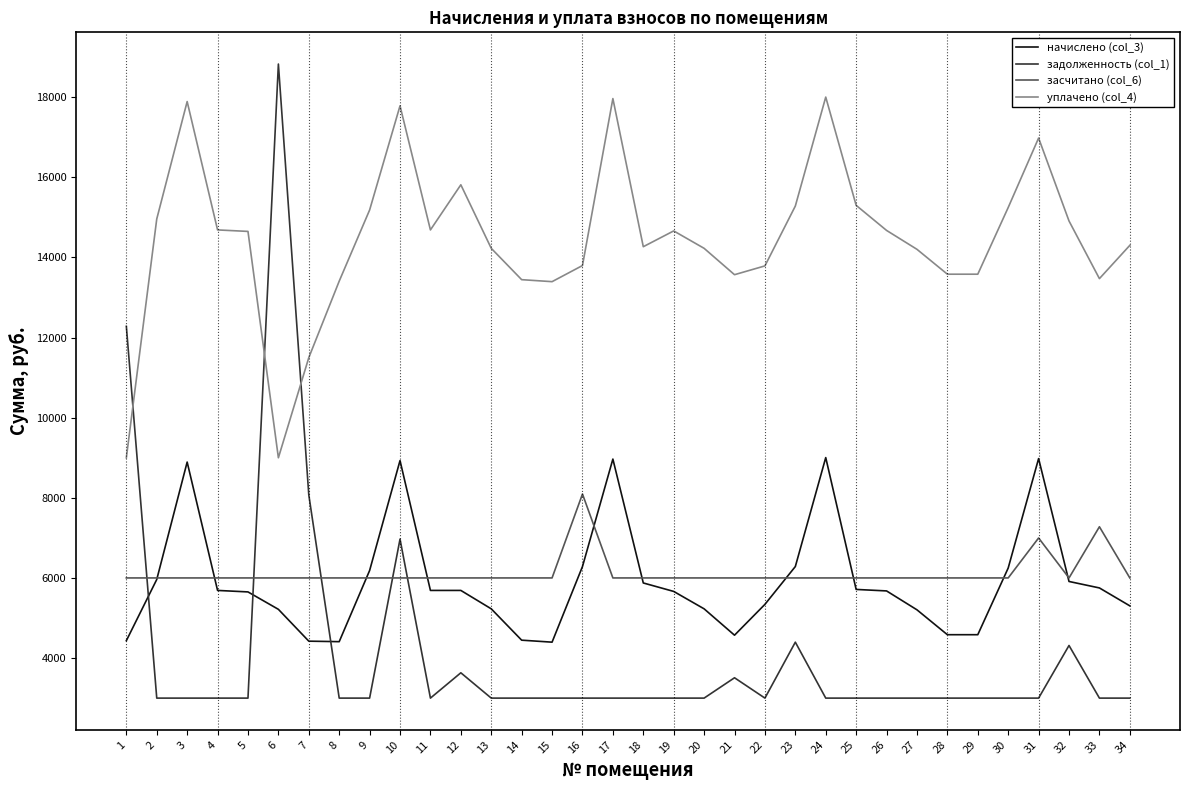

The value of начислено (col_3) at 7 is 4421.5. True or false?

True